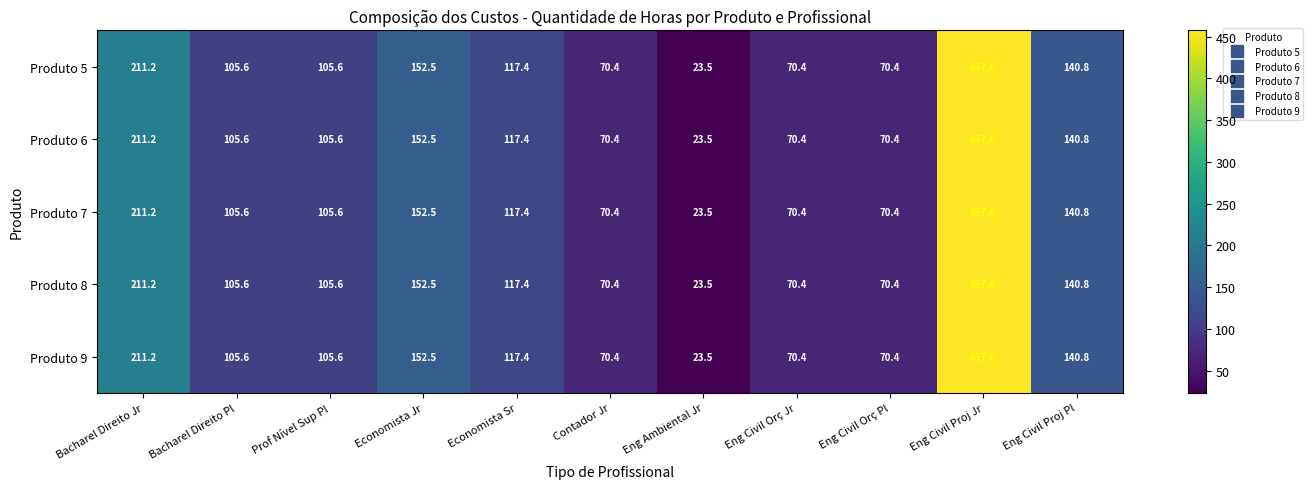

At which category is the sum across all series the highest?

Eng Civil Proj Jr